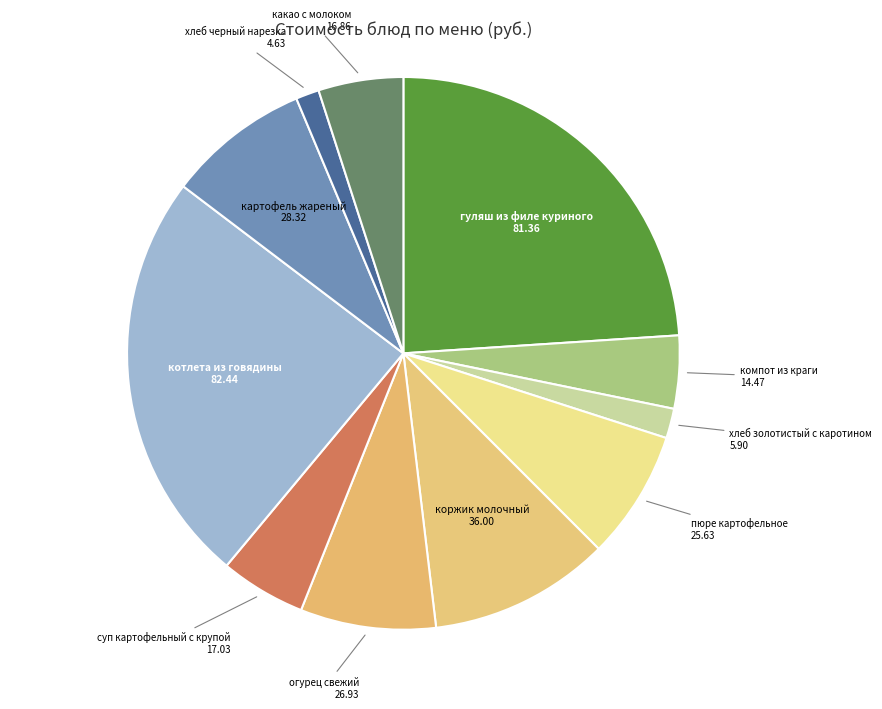

Combined, do картофель жареный and компот из краги account for over 50%?

No